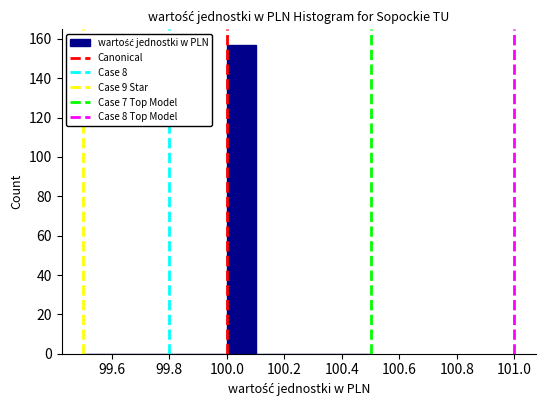

Reading left to right, list every bar in this chart as the range it spans on the x-axis followed by its height. The values are not printed on the chart, so give them approximately, as read against the axis.

99.5 to 99.6: 0
99.6 to 99.7: 0
99.7 to 99.8: 0
99.8 to 99.9: 0
99.9 to 100.0: 0
100.0 to 100.1: 158
100.1 to 100.2: 0
100.2 to 100.3: 0
100.3 to 100.4: 0
100.4 to 100.5: 0